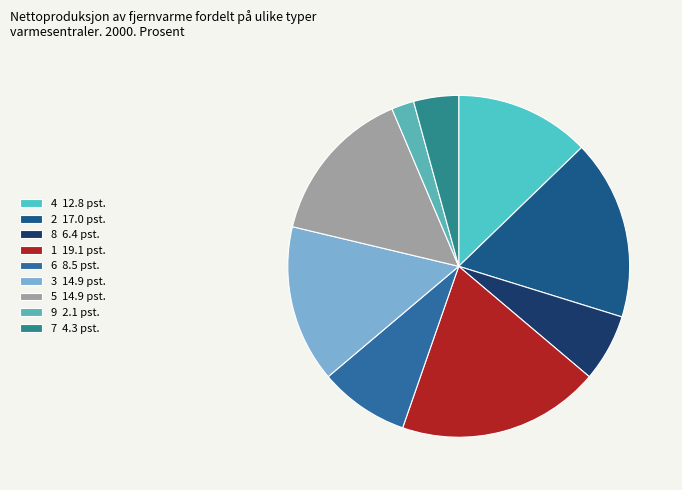

How many segments does this pie chart have?

9